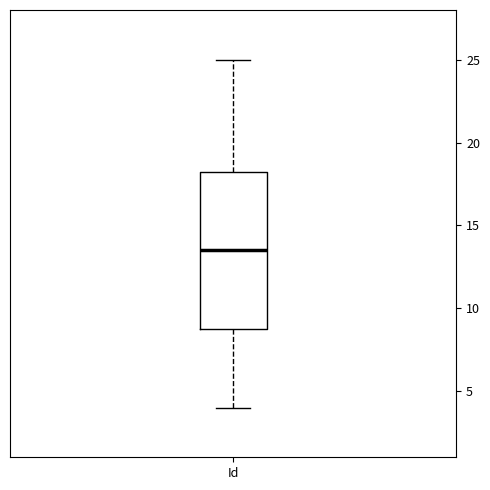

Transcribe this box plot: give where the median line is, the range the box spans, and where the two whiskers end, as read against the y-axis. The values are not printed on the chart, so give them approximately, as read against the axis.

median 13.5, box 9.0 to 18.5, whiskers 4.0 to 25.0